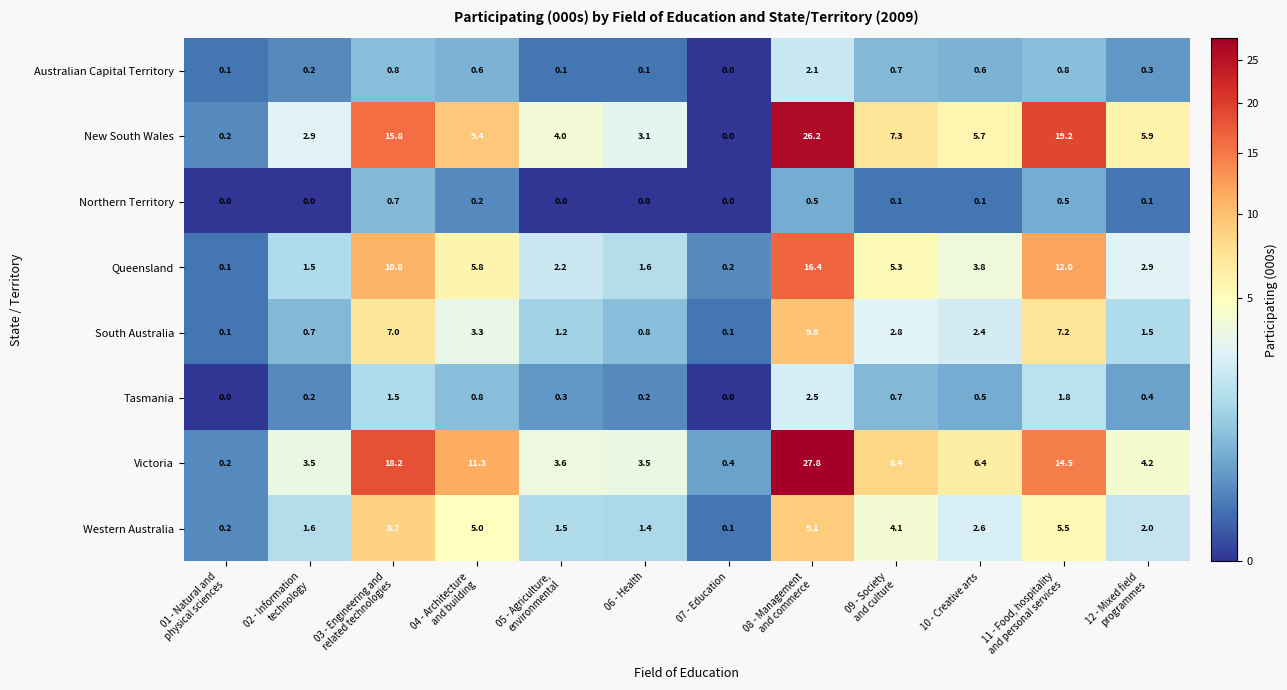

What is the difference between the Australian Capital Territory values at 07 - Education and 10 - Creative arts?

0.6